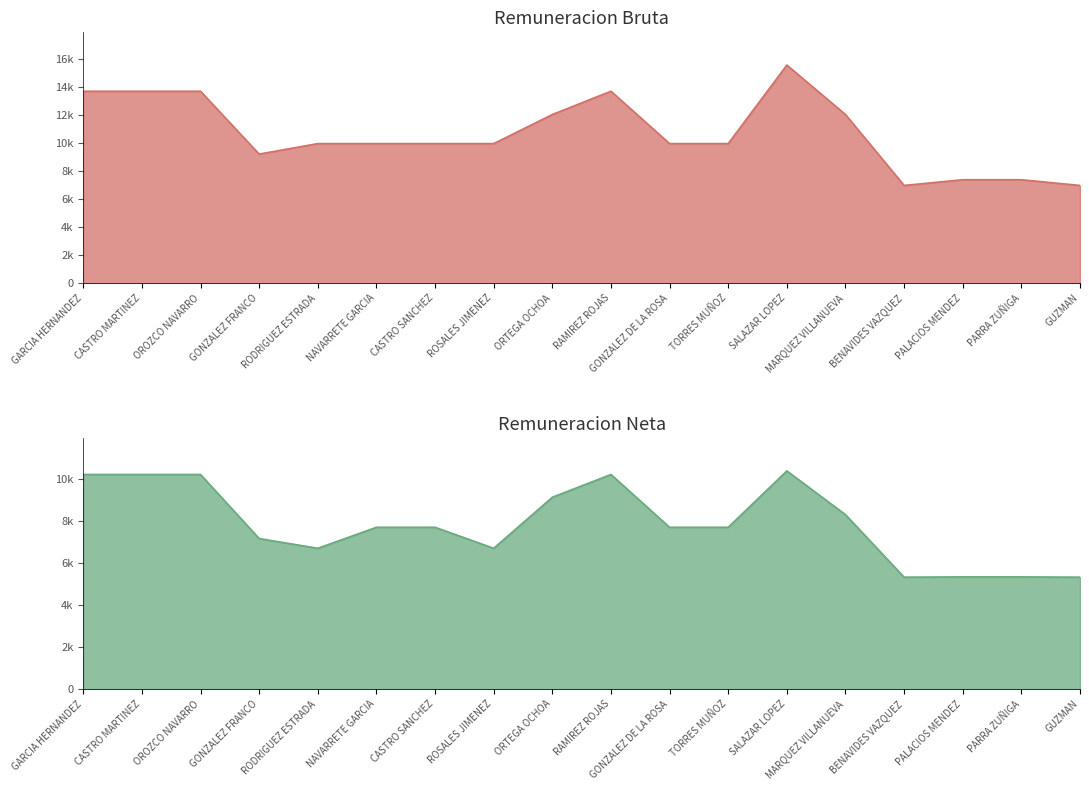

What is the difference between the second highest and minimum values in the Remuneracion Neta series?

4888.3